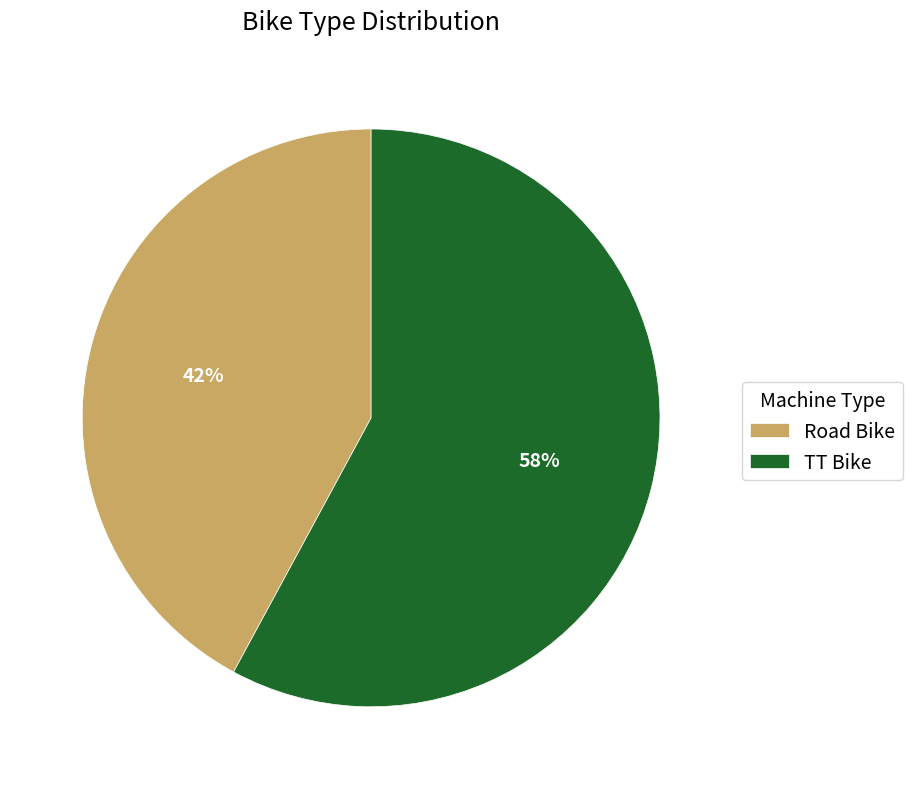

Is it true that Road Bike is 28% of the pie?

False